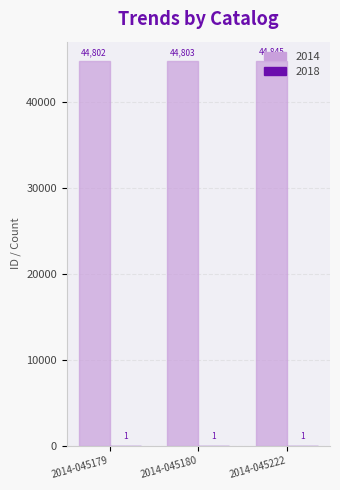

The value of 2014 at 2014-045222 is 44845. True or false?

True